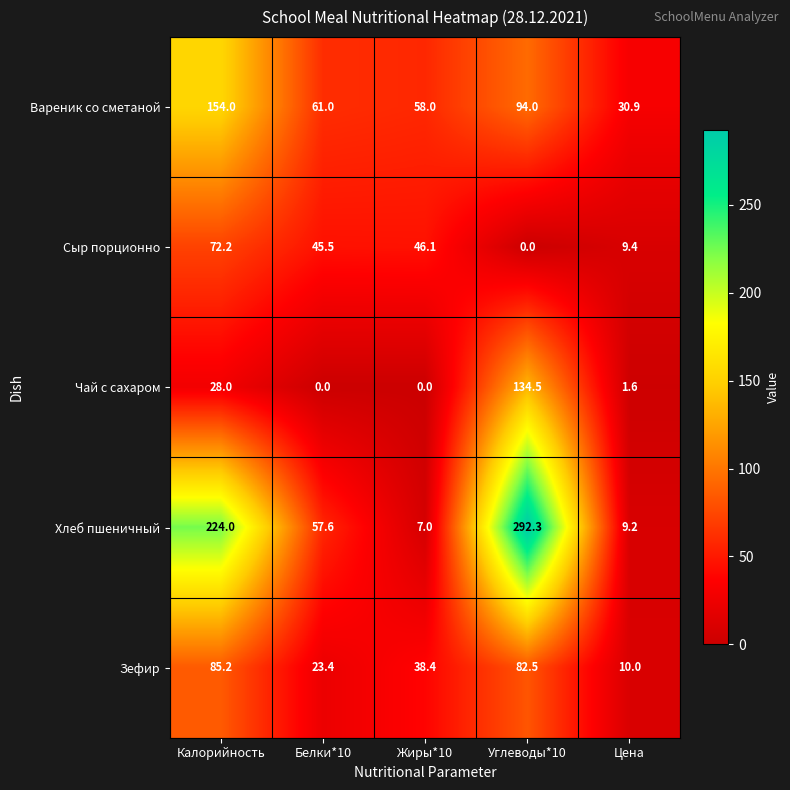

At how many categories does at least one series exceed 117?

2